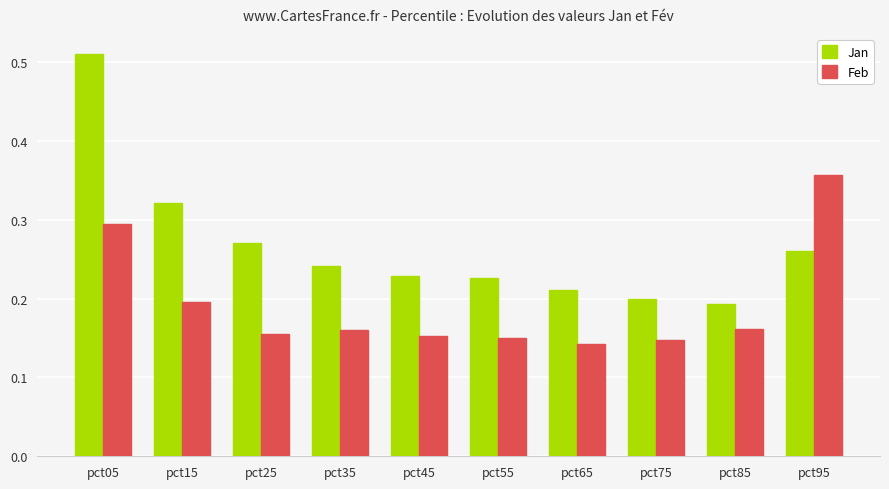

Rank the series by their maximum value, from highest to lowest.

Jan, Feb